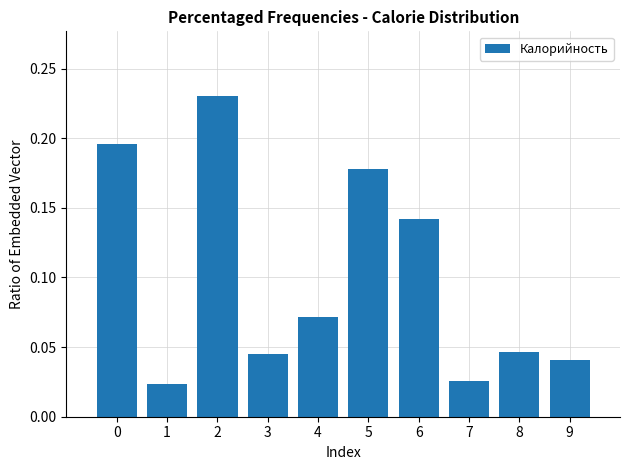

Count the values in the range 0 to 1.

10